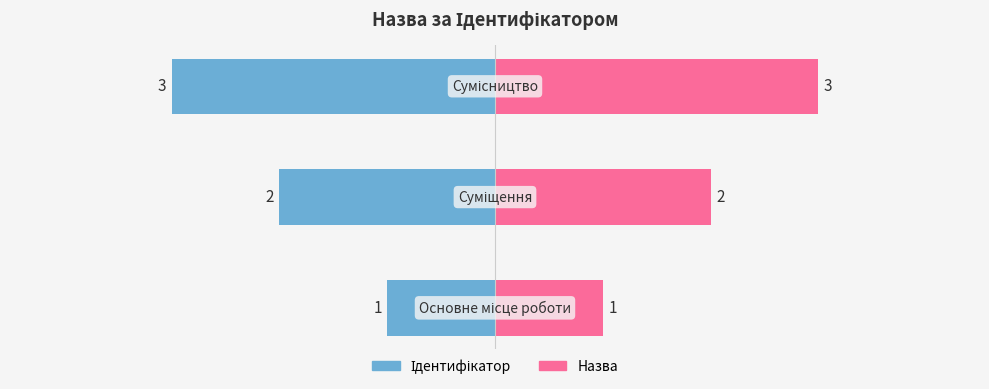

Reading left to right, list all the values displayed in this chart.

Ідентифікатор: -1	-2	-3
Назва: 1	2	3